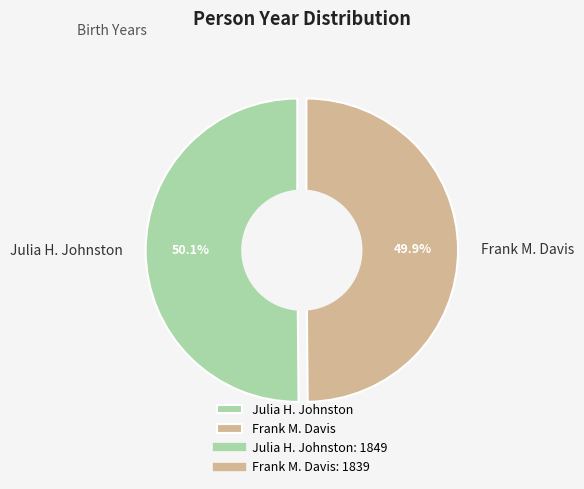

Is the sum of Julia H. Johnston and Frank M. Davis greater than half?

Yes